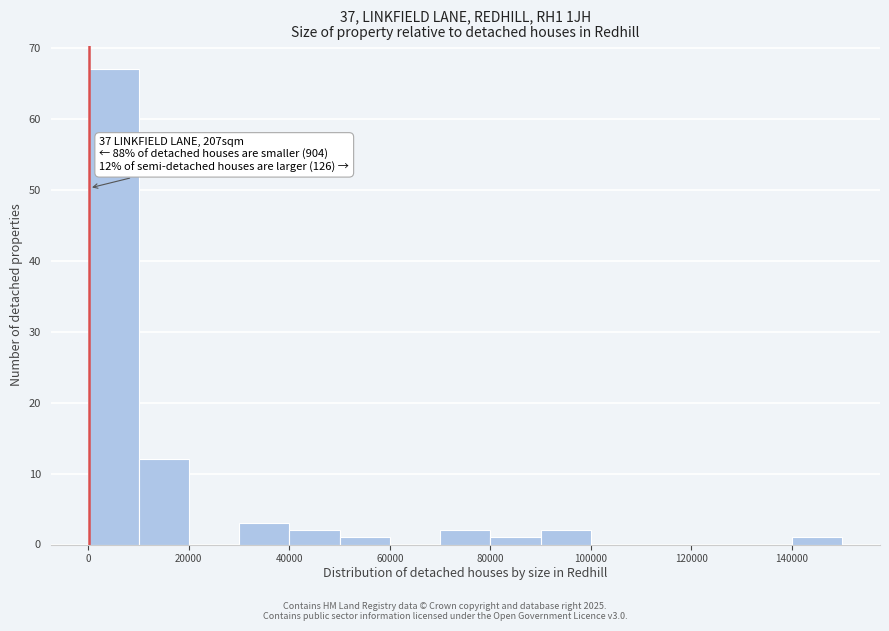

Over which range of the x-axis is the bar tallest?

0 to 10000